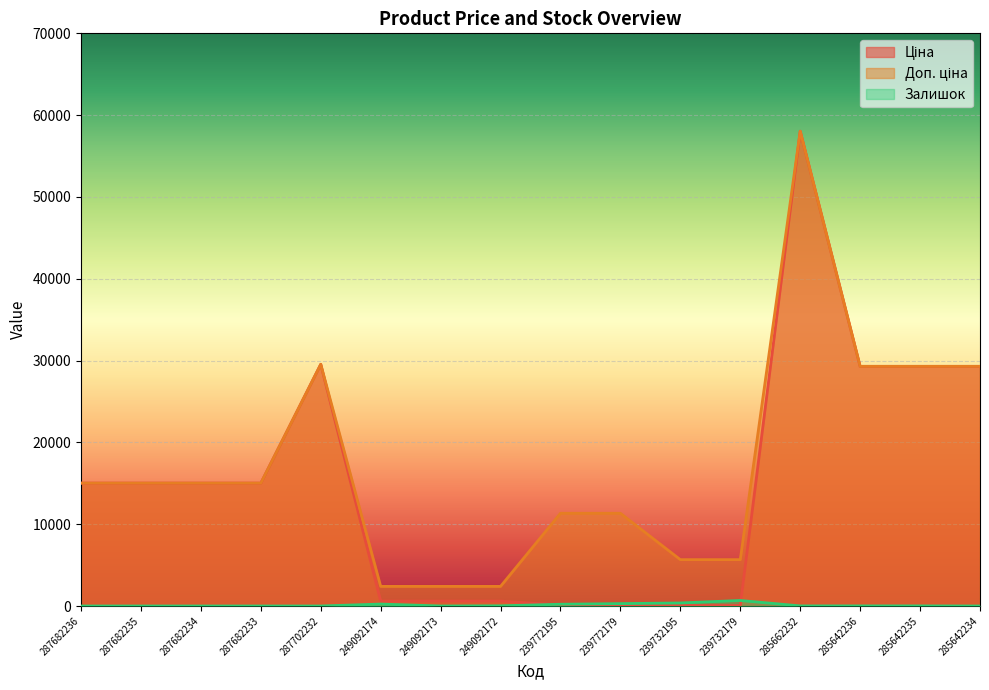

The Доп. ціна series shows 29548.9 at 287702232. True or false?

True